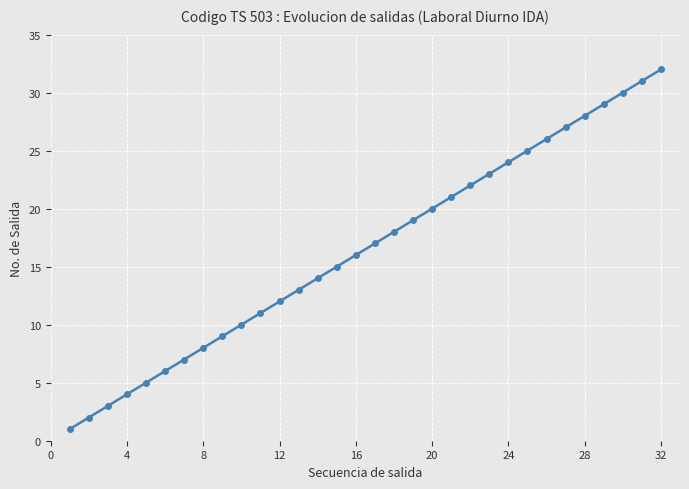

What is the greatest value displayed?

32